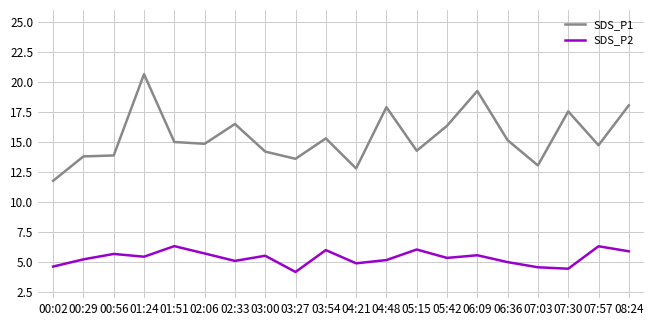

Read the SDS_P1 value at 02:33.

16.5